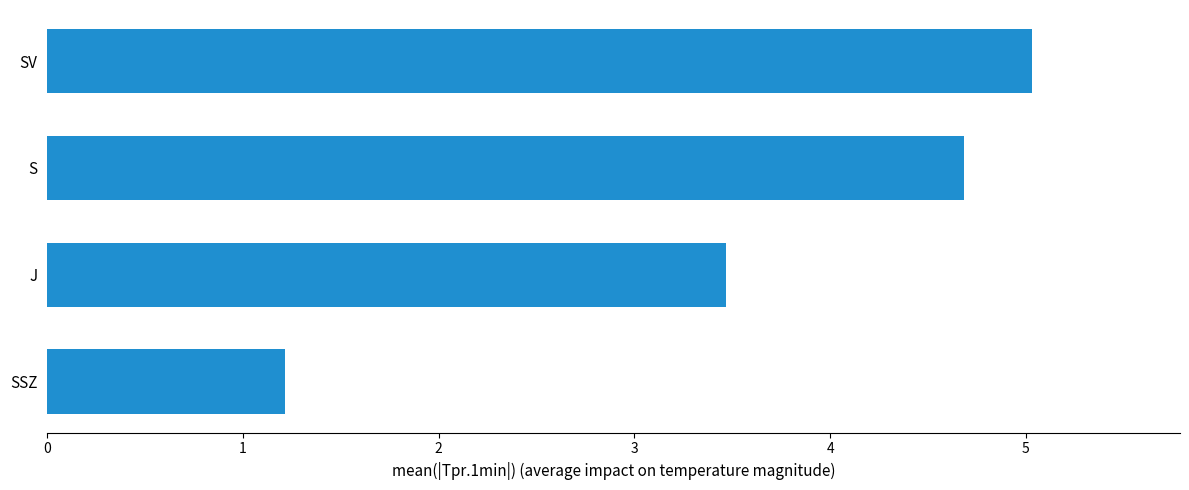

How many values are below 4?

2